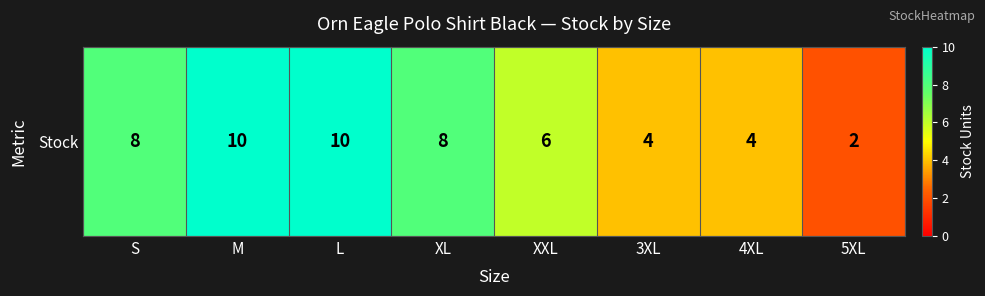

At which category does the chart reach its minimum across all series?

5XL